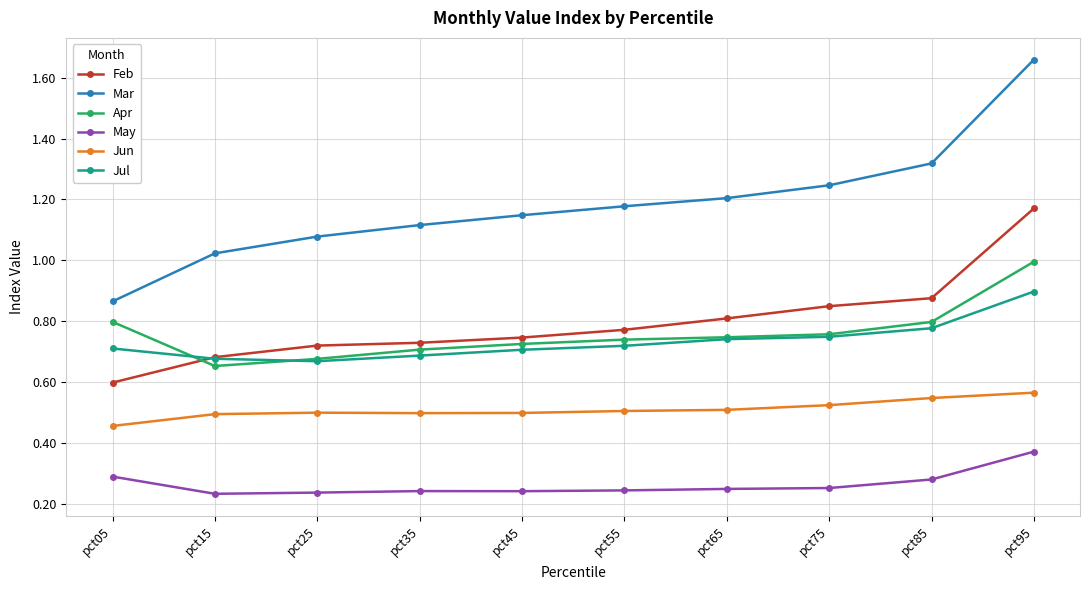

Which series changed the most between pct15 and pct95?

Mar